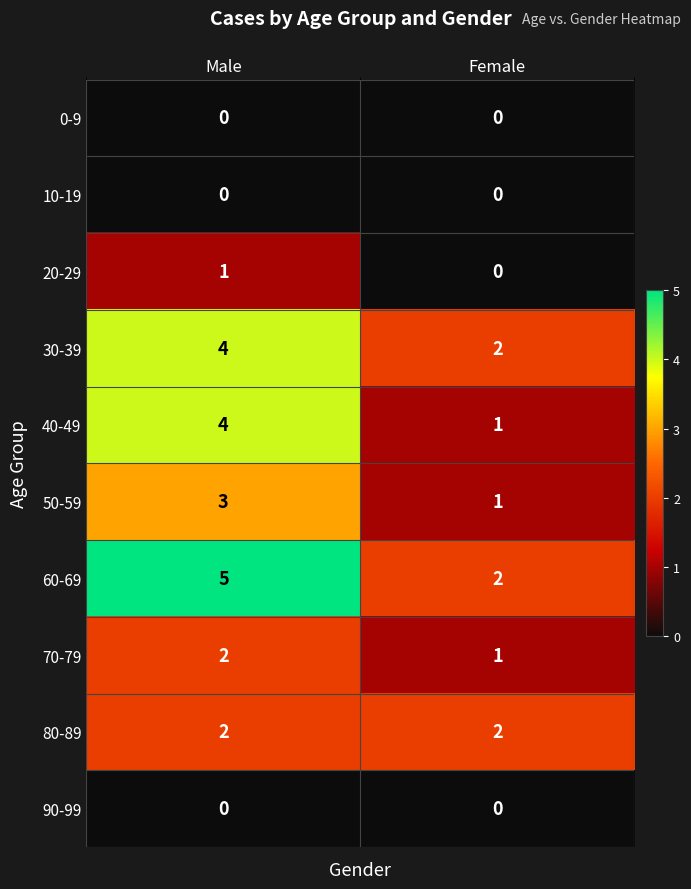

At which category is the sum across all series the highest?

Male